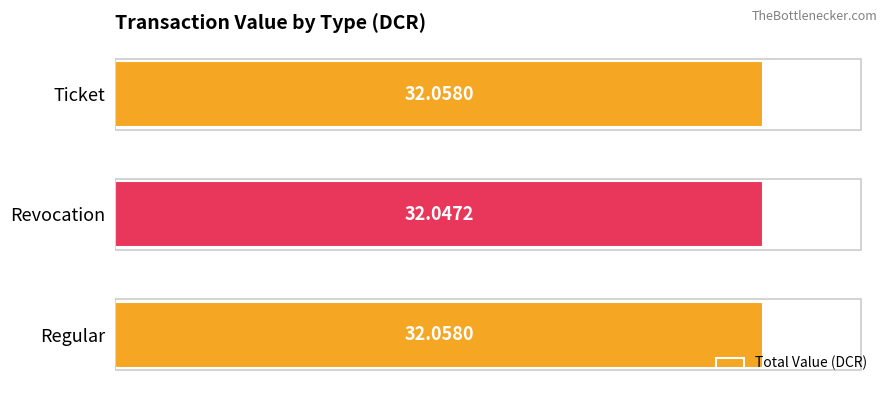

Between Ticket and Revocation, which is larger?

Ticket